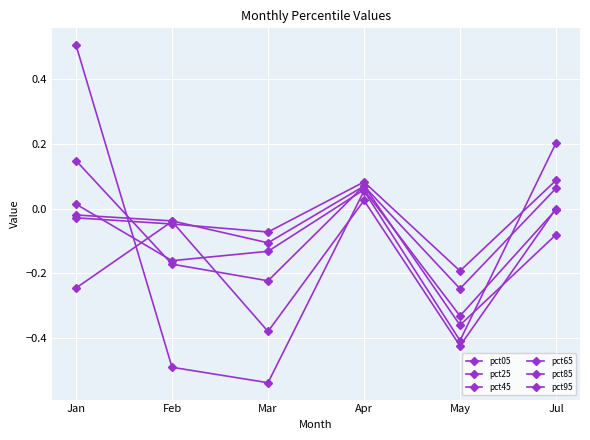

Count the number of categories in the chart.

6